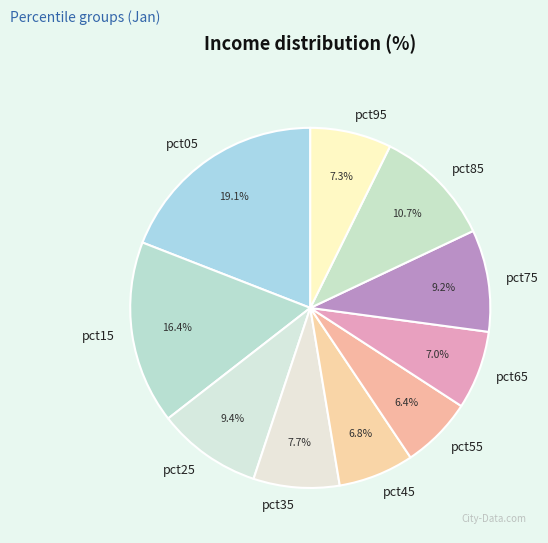

How many segments does this pie chart have?

10